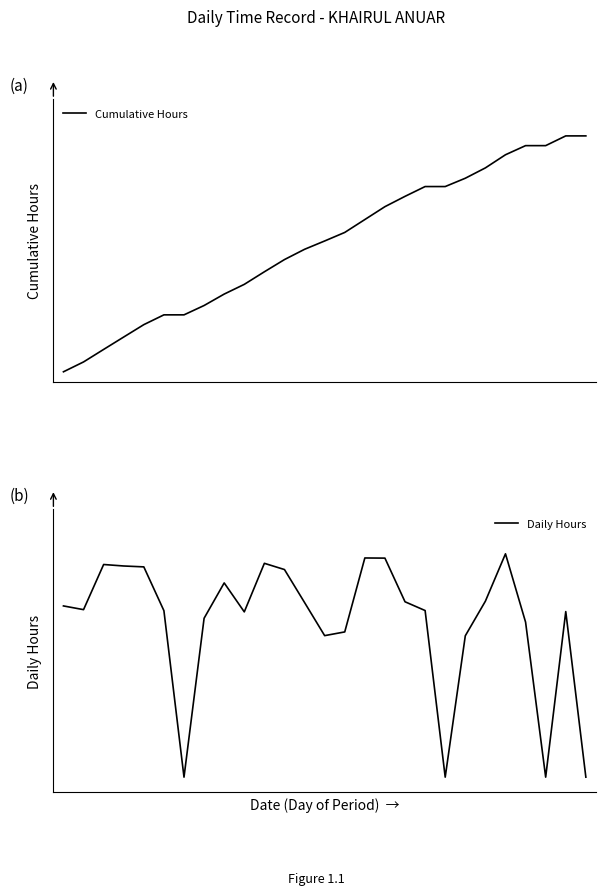

List the labels in order of Daily Hours value, largest first.

22, 15, 16, 10, 2, 3, 4, 11, 8, 21, 17, 12, 0, 1, 18, 5, 25, 9, 7, 23, 14, 13, 20, 6, 19, 24, 26